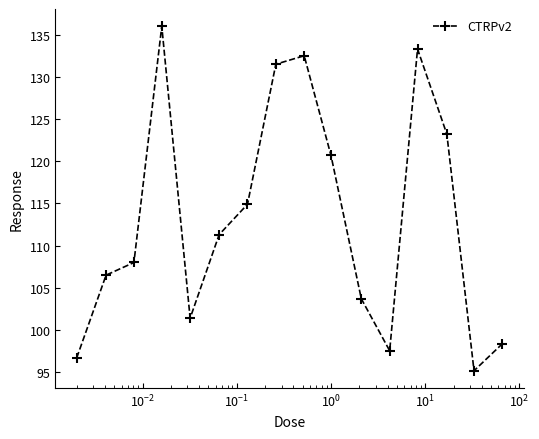

What is the sum of all values?

1810.8